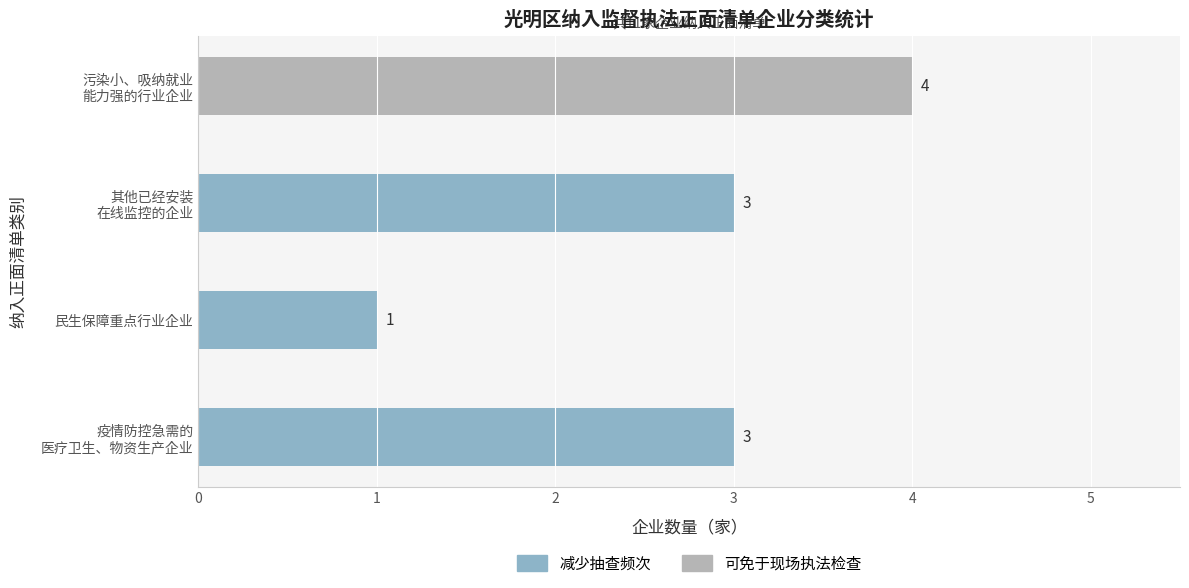

What are all the series names shown in the legend?

减少抽查频次, 可免于现场执法检查